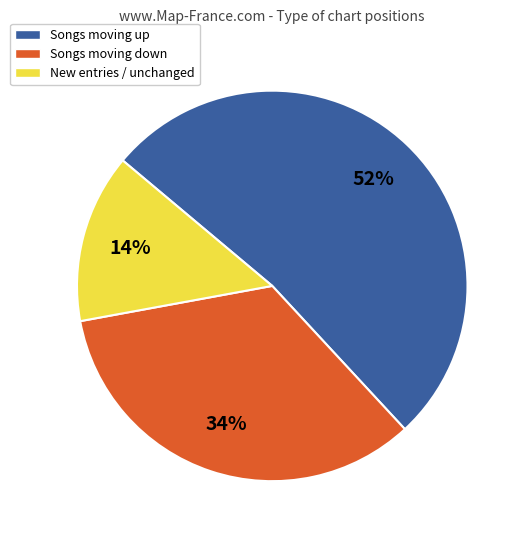

To the nearest percent, what is the difference between the largest and smallest slice percentages?

38%